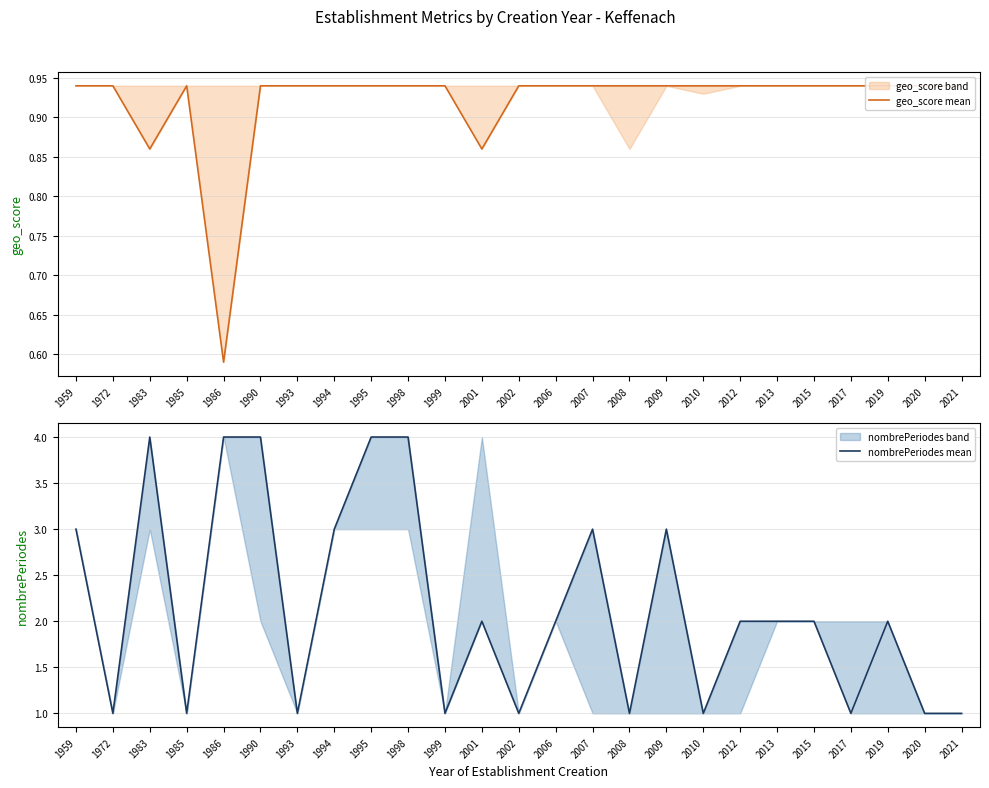

List the series in order of their overall mean, highest first.

nombrePeriodes mean, geo_score mean